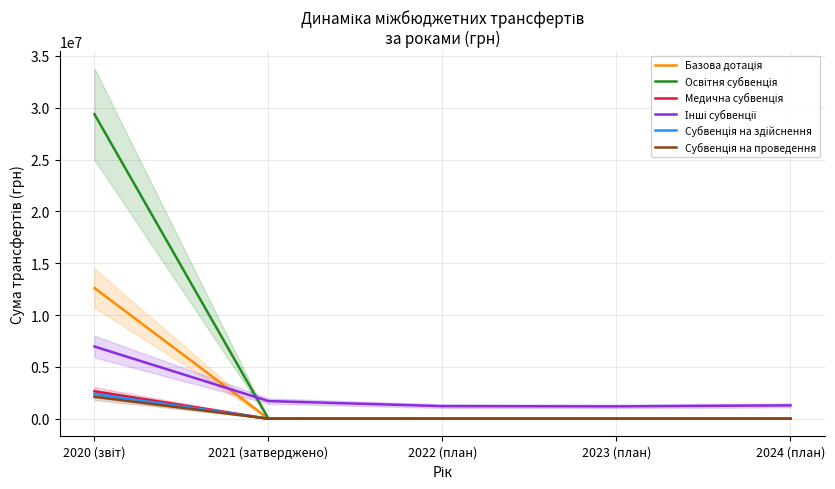

What are all the series names shown in the legend?

Базова дотація, Освітня субвенція, Медична субвенція, Інші субвенції, Субвенція на здійснення, Субвенція на проведення